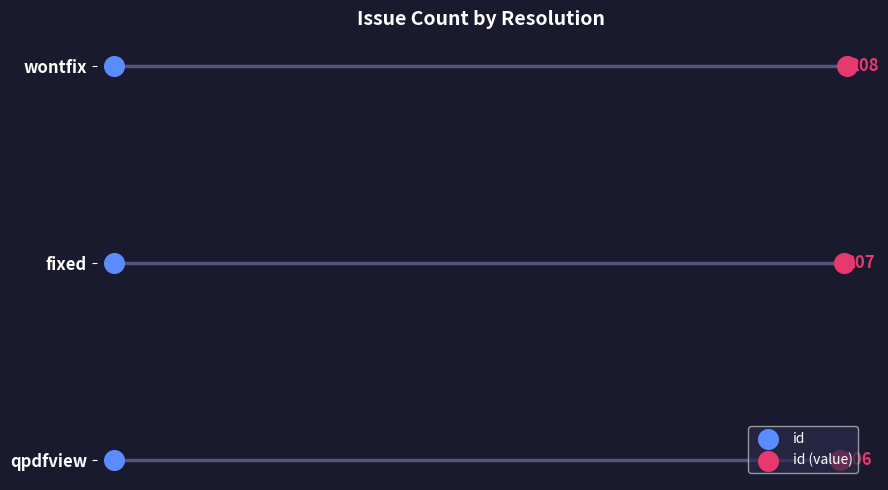

What are all the series names shown in the legend?

id, id (value)